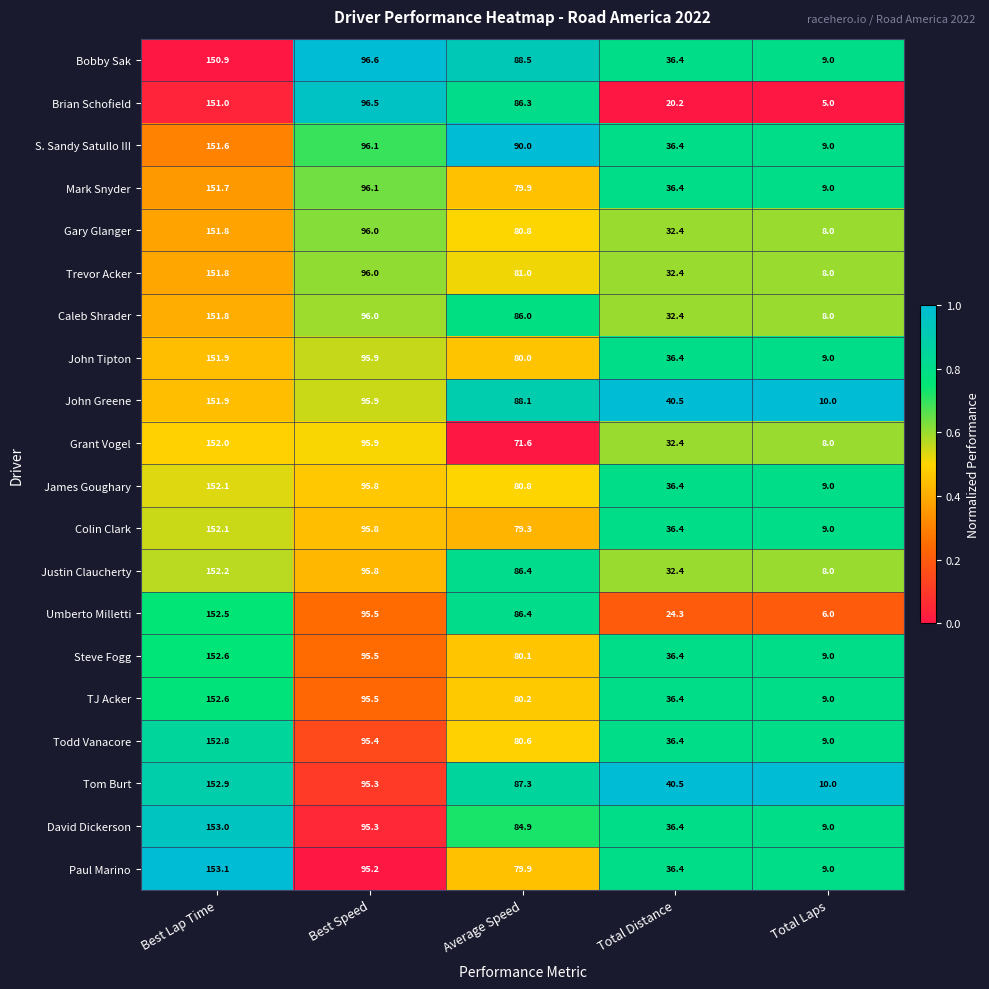

Which series has the widest spread of values?

Umberto Milletti